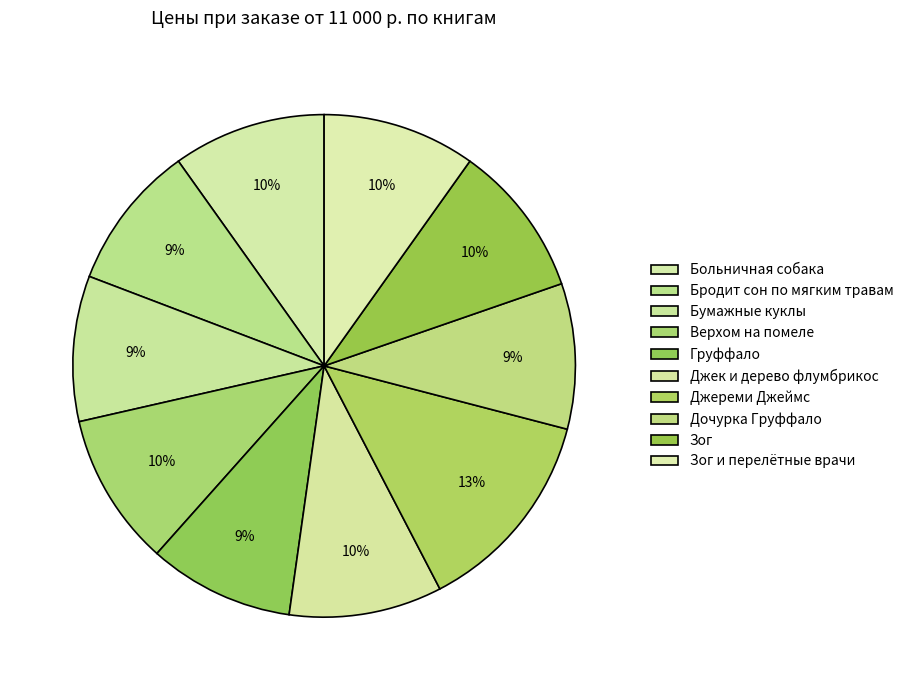

Count the number of slices in the pie.

10